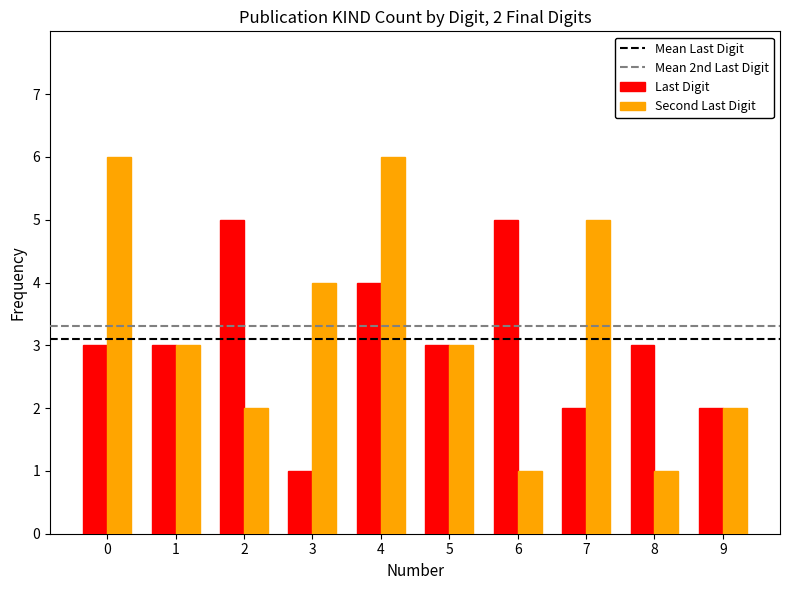

Is it true that Last Digit equals 3 at 0?

True